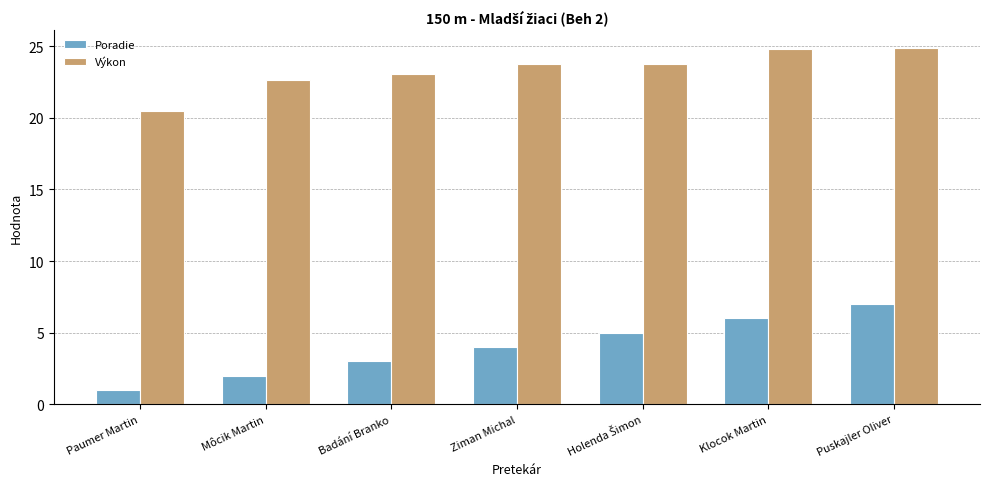

What are all the series names shown in the legend?

Poradie, Výkon